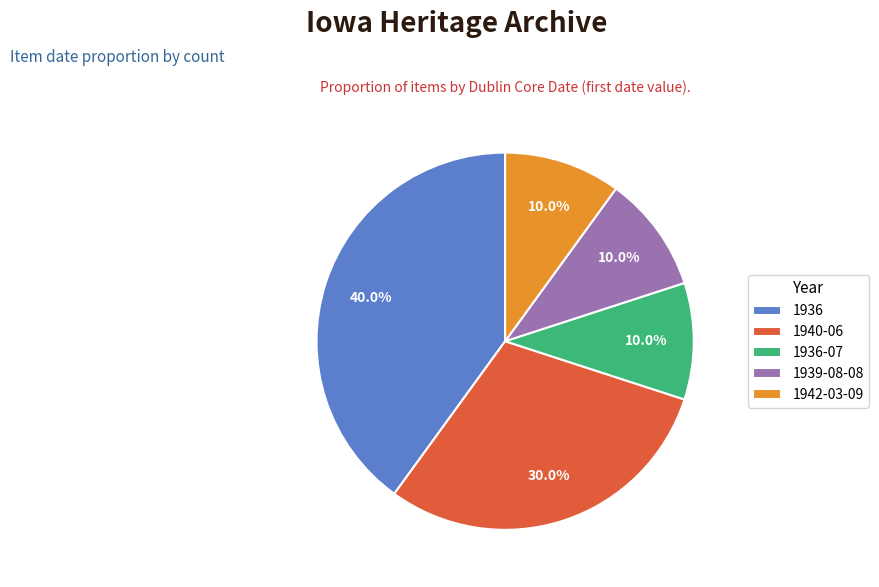

Is it true that 1940-06 is 38% of the pie?

False